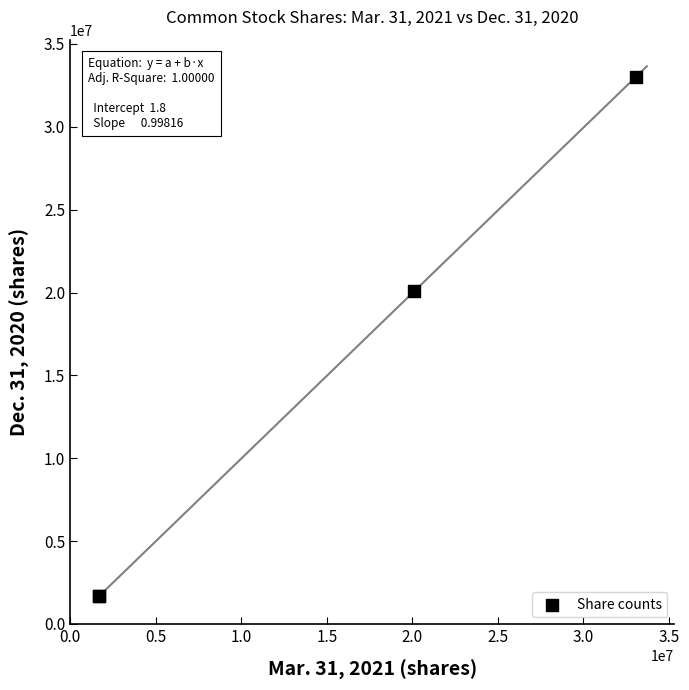

What Y value in the scatter plot is closest to 17342653?

20068607